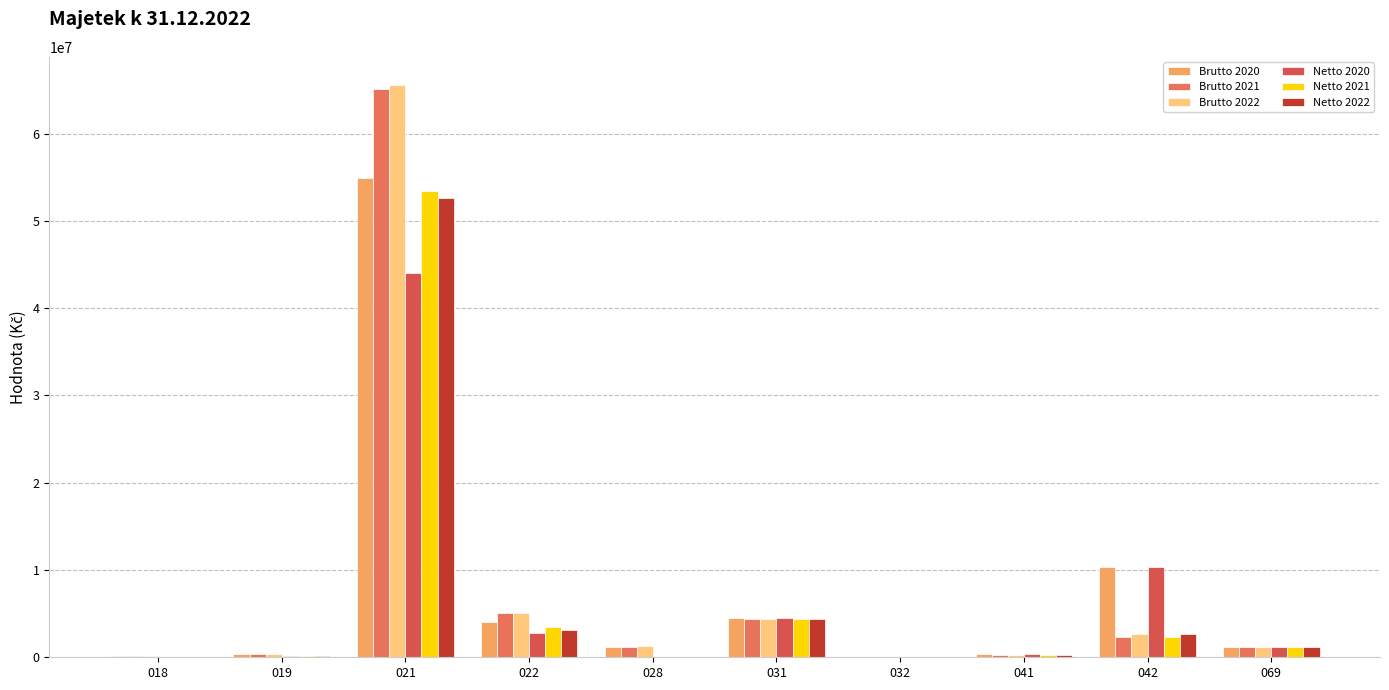

What is the value of the Brutto 2020 bar at the 10th from the left?

1121242.0